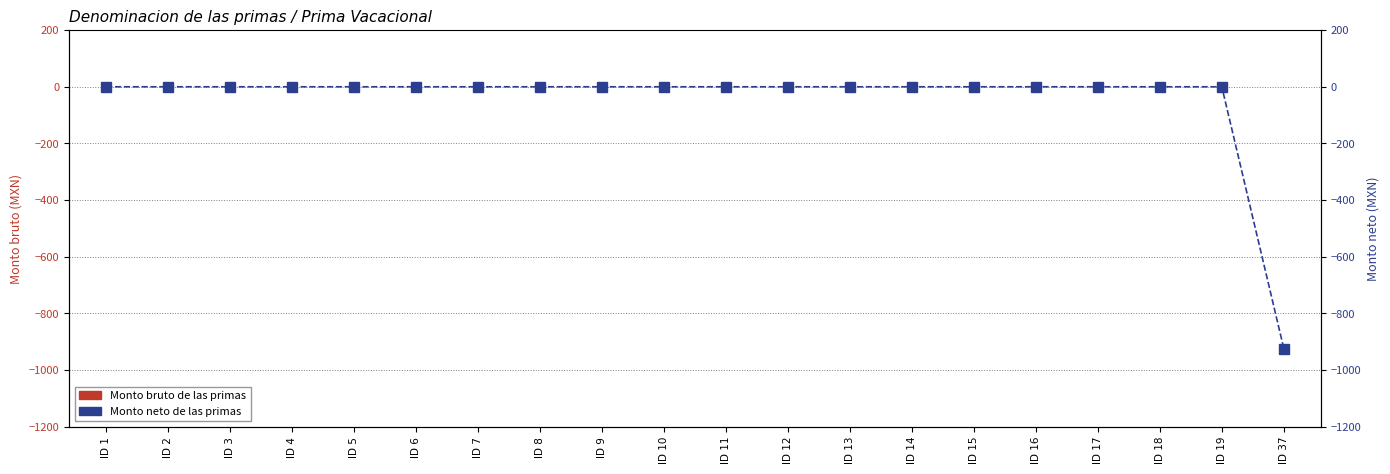

Reading left to right, what are all the values shown in this chart?

Monto bruto de las primas: 0.0	0.0	0.0	0.0	0.0	0.0	0.0	0.0	0.0	0.0	0.0	0.0	0.0	0.0	0.0	0.0	0.0	0.0	0.0	0.0
Monto neto de las primas: 0.0	0.0	0.0	0.0	0.0	0.0	0.0	0.0	0.0	0.0	0.0	0.0	0.0	0.0	0.0	0.0	0.0	0.0	0.0	-923.7